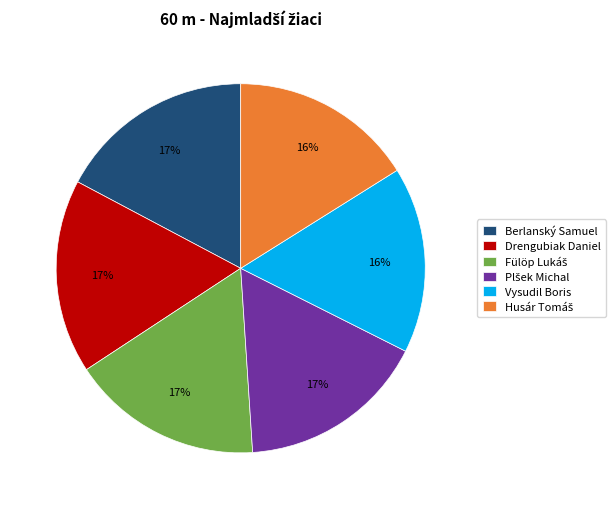

Is Vysudil Boris the majority of the pie?

No